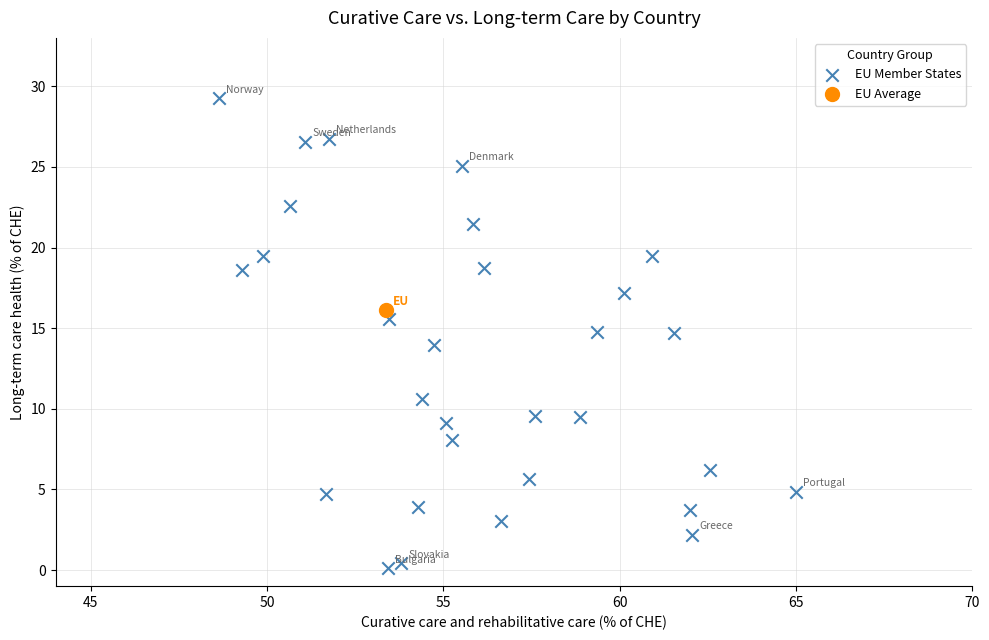

What are all the series names shown in the legend?

EU Member States, EU Average